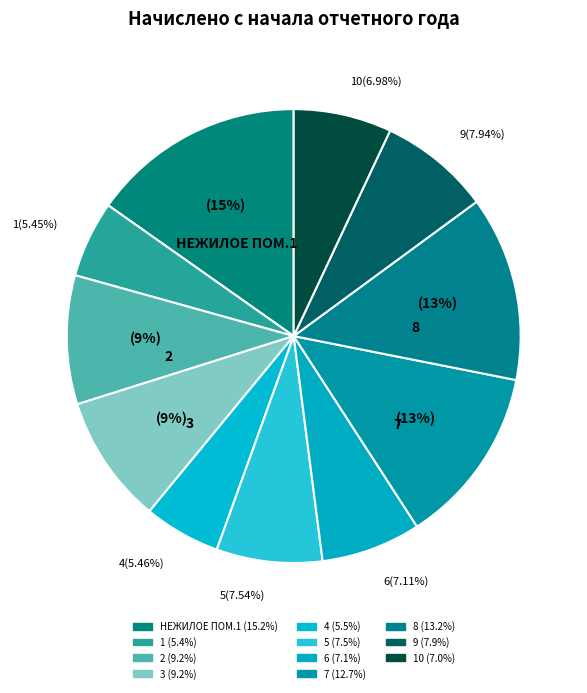

How many slices are in this pie chart?

11